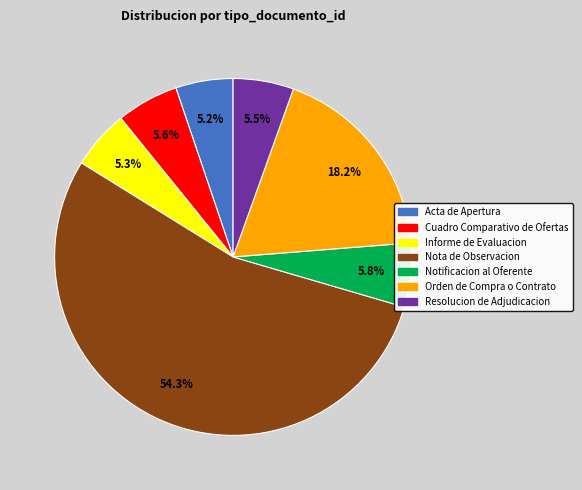

Which category has the biggest portion of the pie?

Nota de Observacion